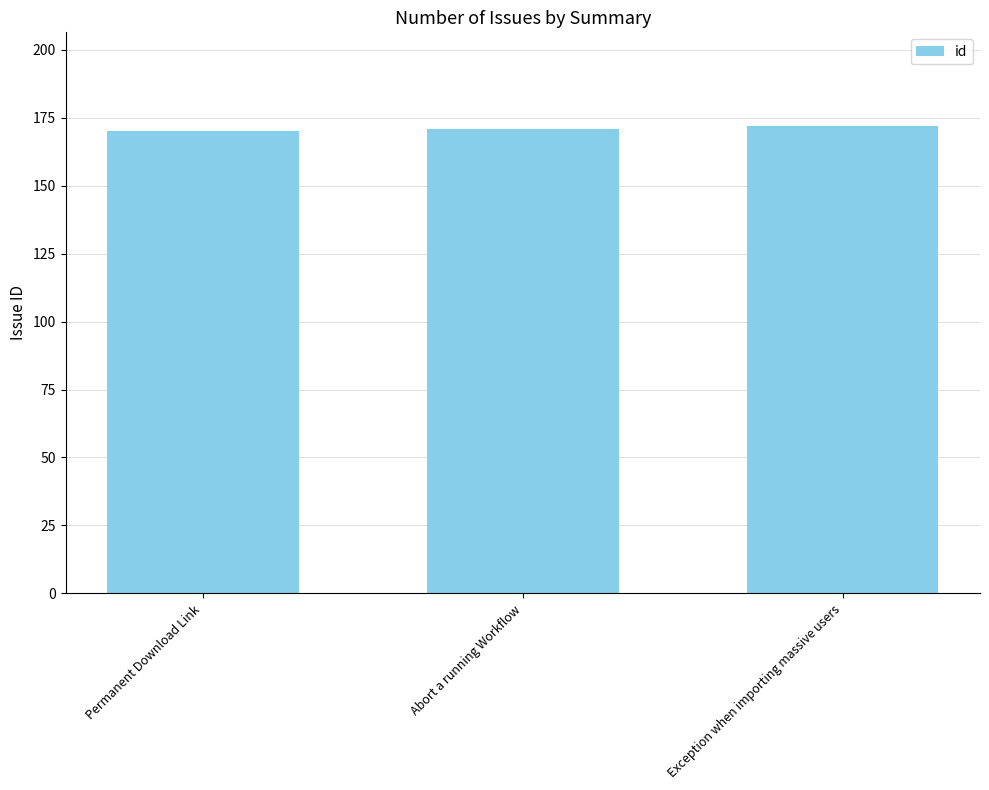

Approximately how many times larger is the value at Permanent Download Link compared to Exception when importing massive users?

1.0